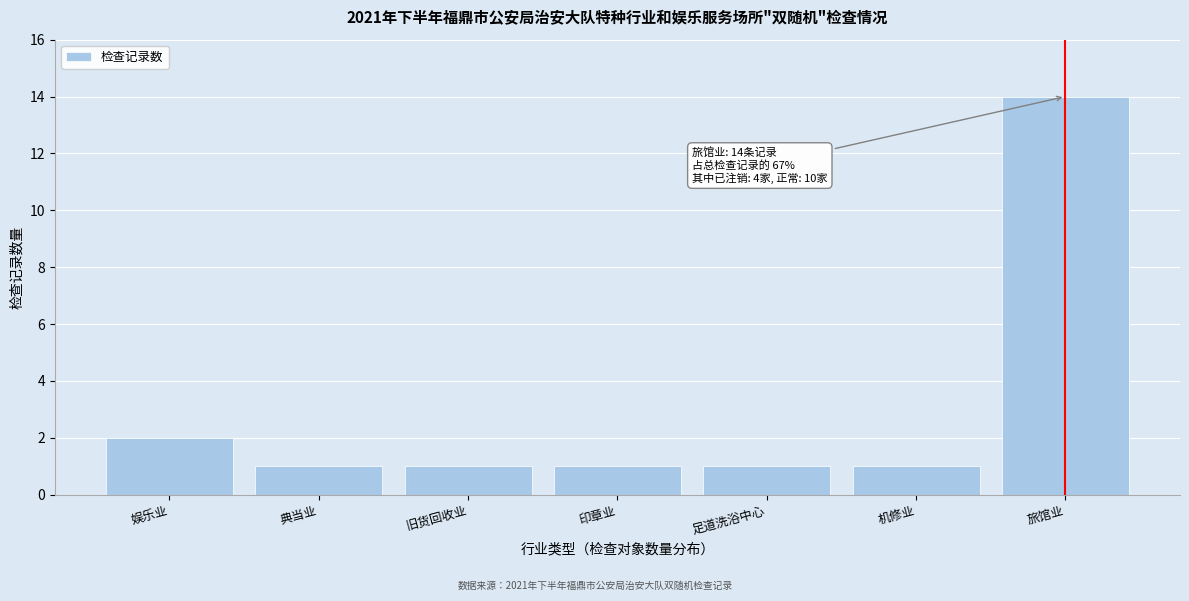

Reading left to right, transcribe all the data shown in this chart.

娱乐业=2	典当业=1	旧货回收业=1	印章业=1	足道洗浴中心=1	机修业=1	旅馆业=14